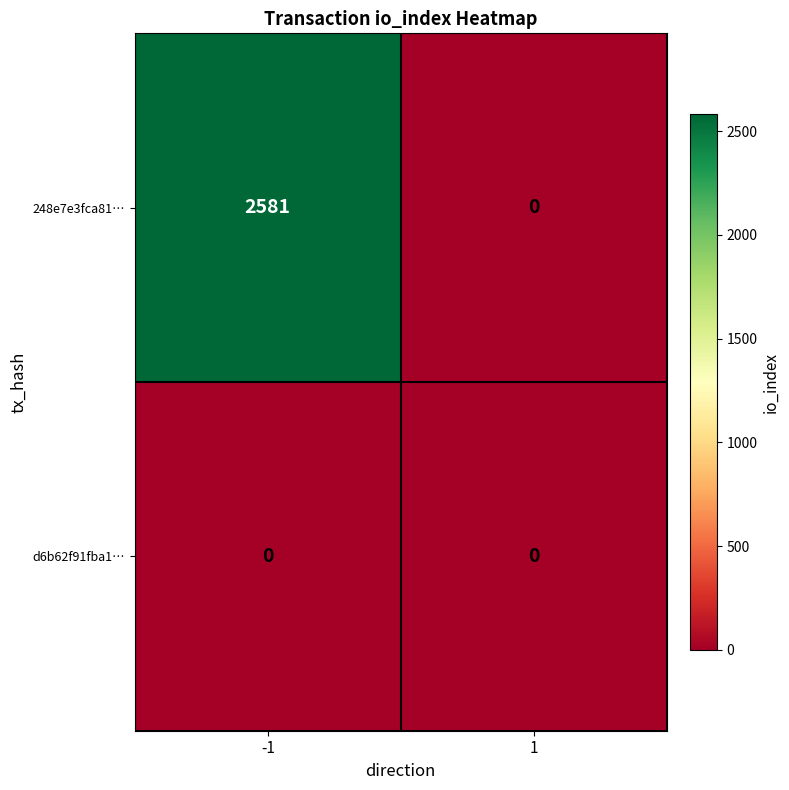

Count the number of categories in the chart.

2